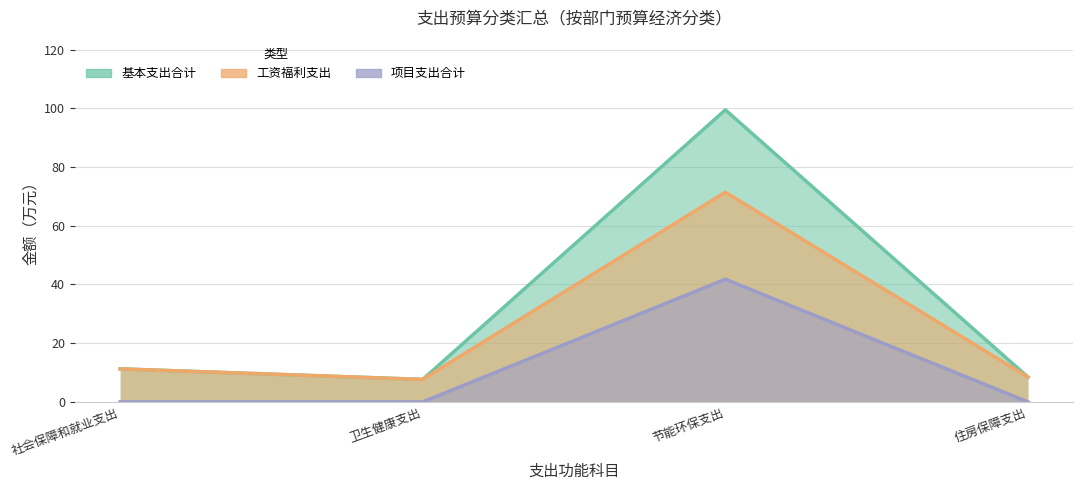

Which series has the widest spread of values?

基本支出合计